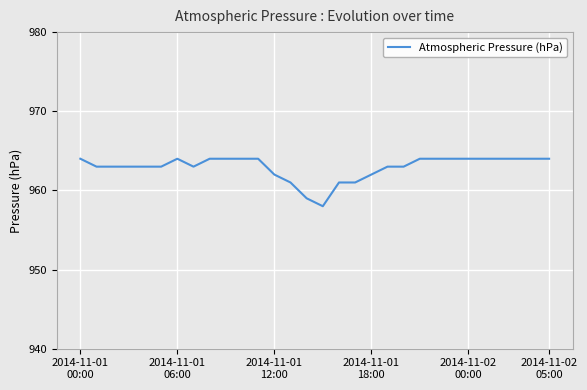

Reading left to right, transcribe all the data shown in this chart.

964	963	963	963	963	963	964	963	964	964	964	964	962	961	959	958	961	961	962	963	963	964	964	964	964	964	964	964	964	964